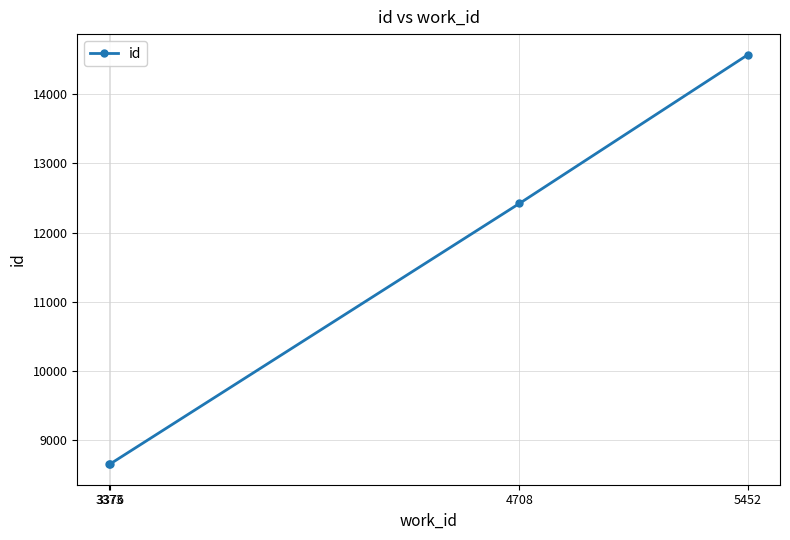

True or false: there are more than 0 points higher than both neighbors.

False